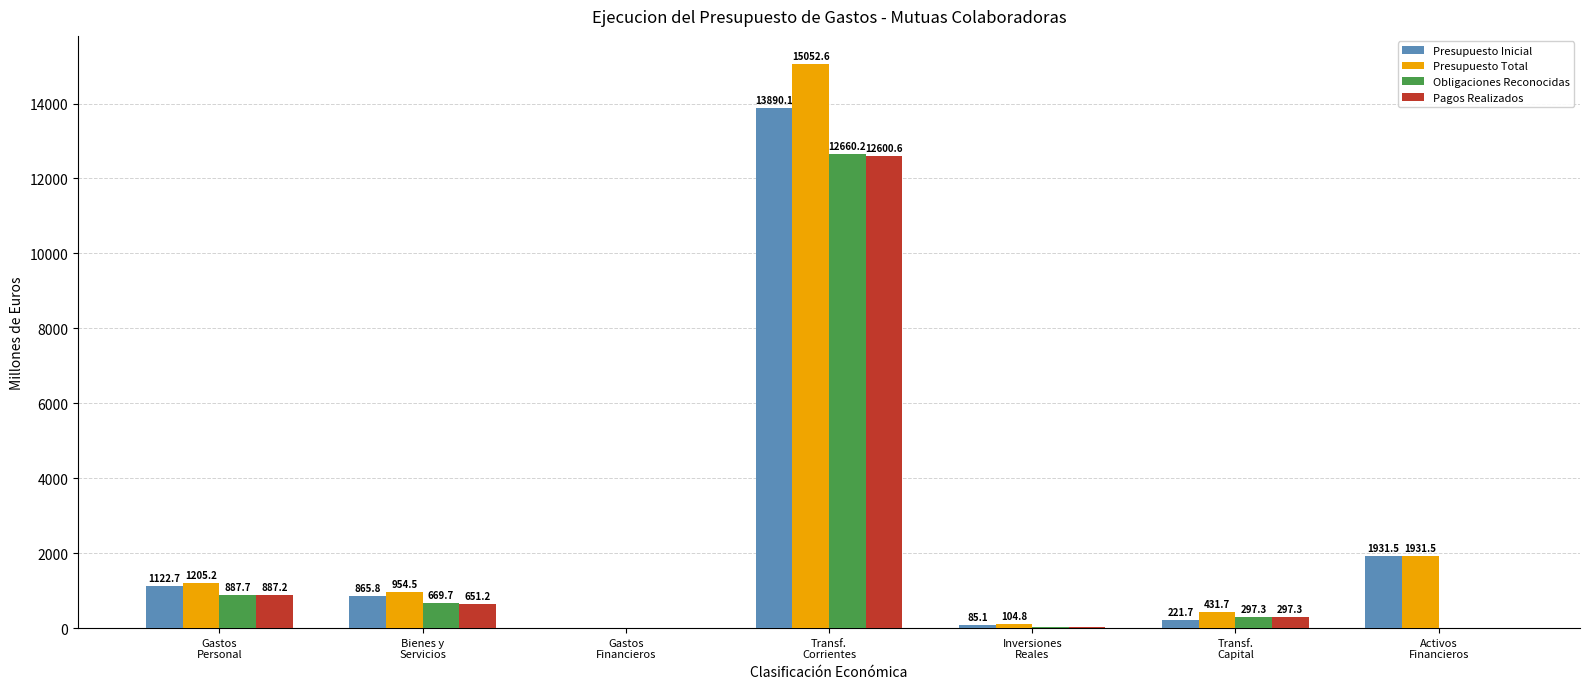

True or false: Presupuesto Total has a value of 24476.2 at Transf.
Corrientes.

False